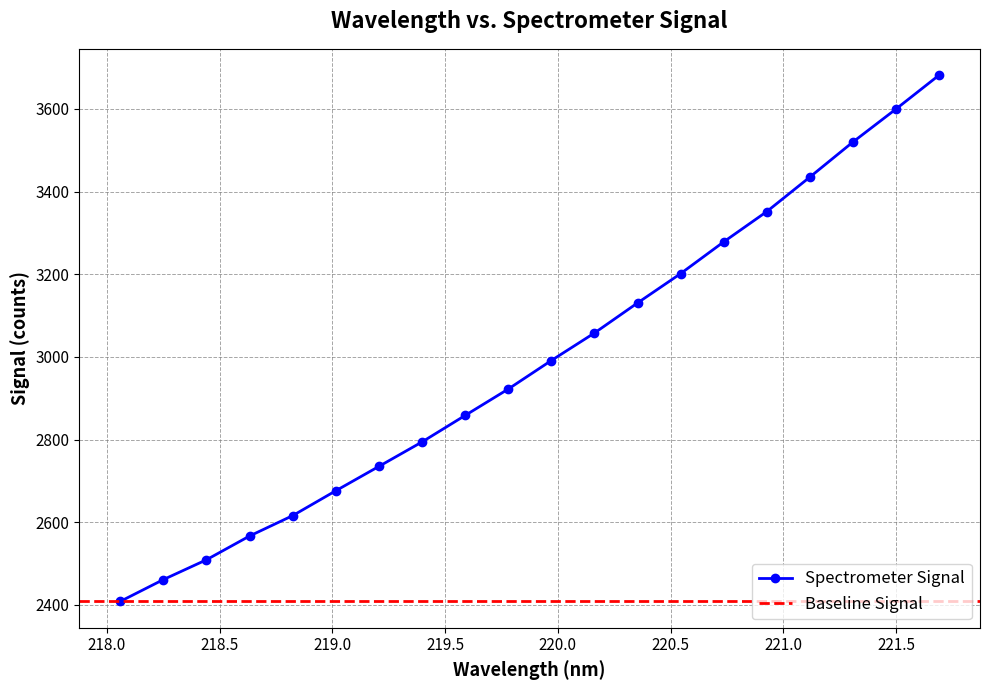

At which label does the data first exceed 2991?

219.9712